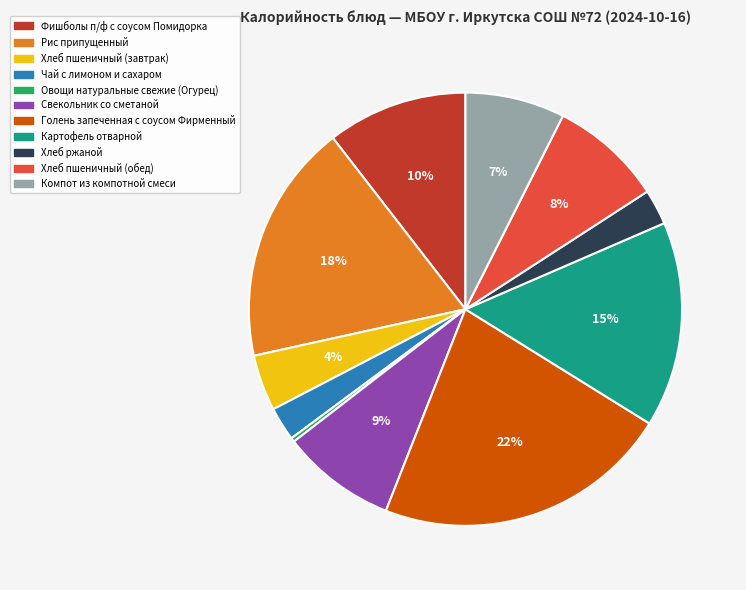

To the nearest percent, what percentage of the pie is Рис припущенный?

18%